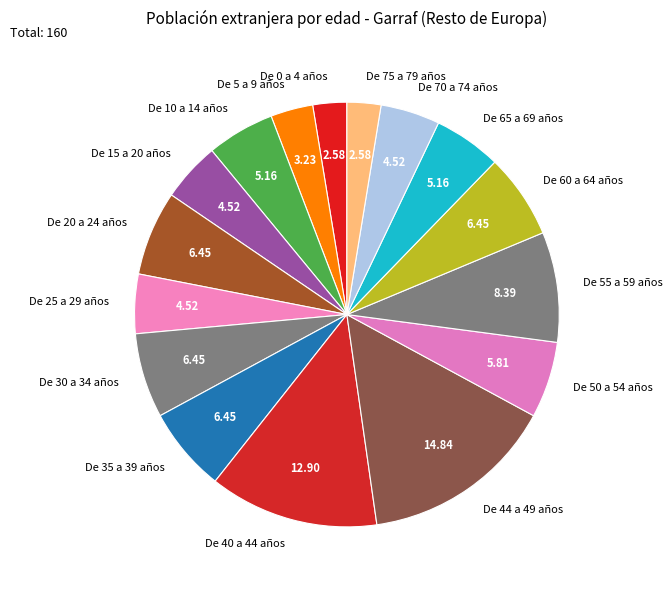

Count the number of slices in the pie.

16